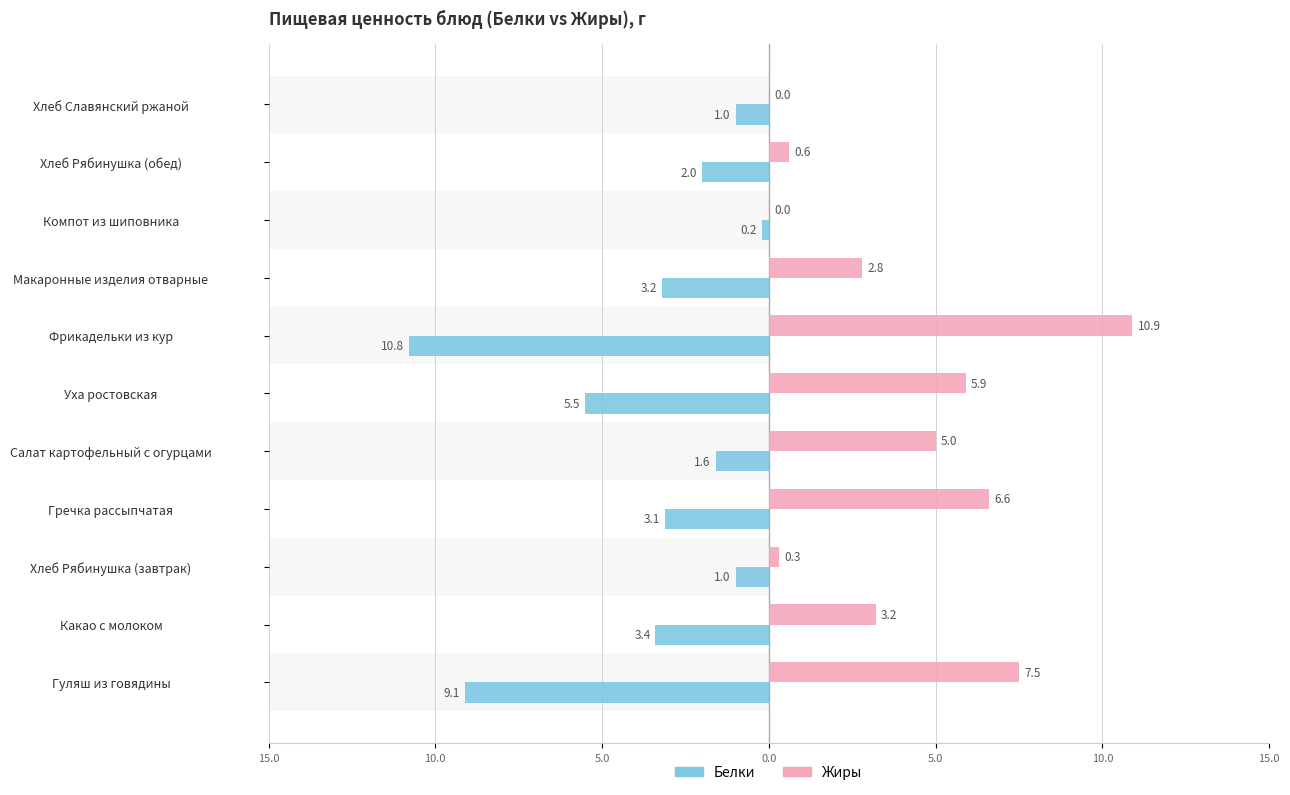

Which series has the largest total across all categories?

Жиры